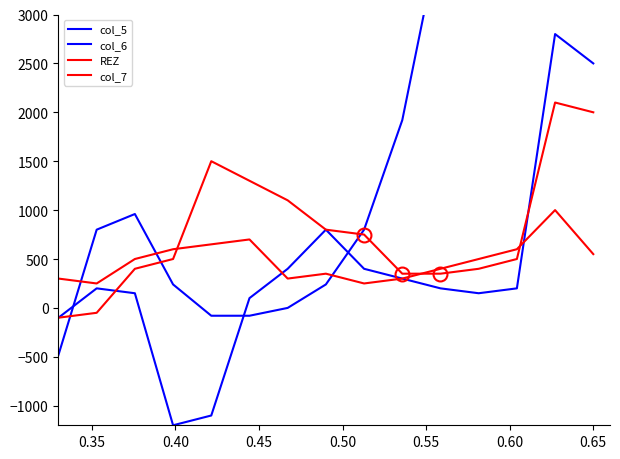

What is the difference between the maximum and second lowest values in the REZ series?

2150